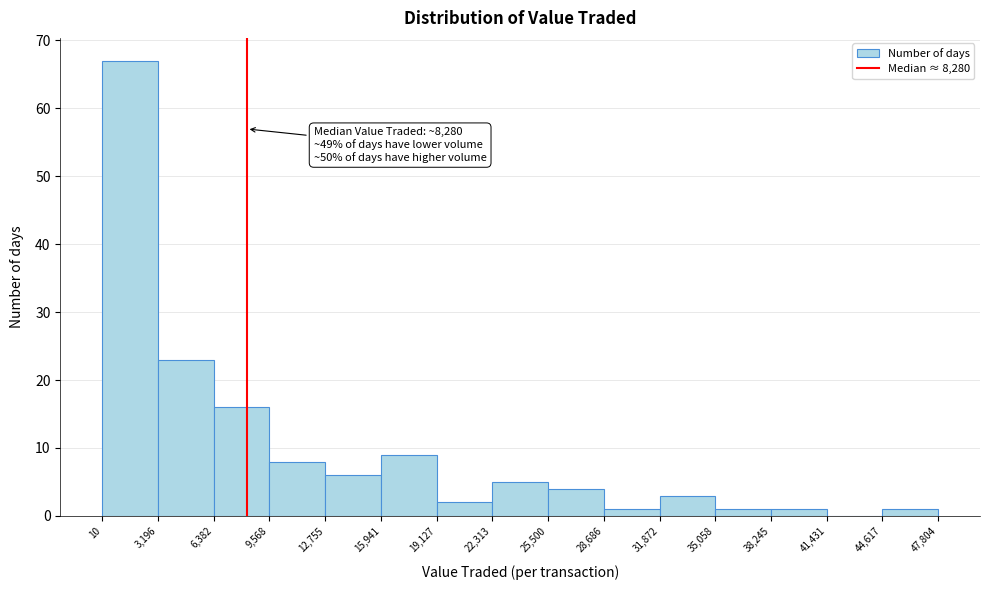

Which range on the x-axis has the tallest bar?

10 to 3,196